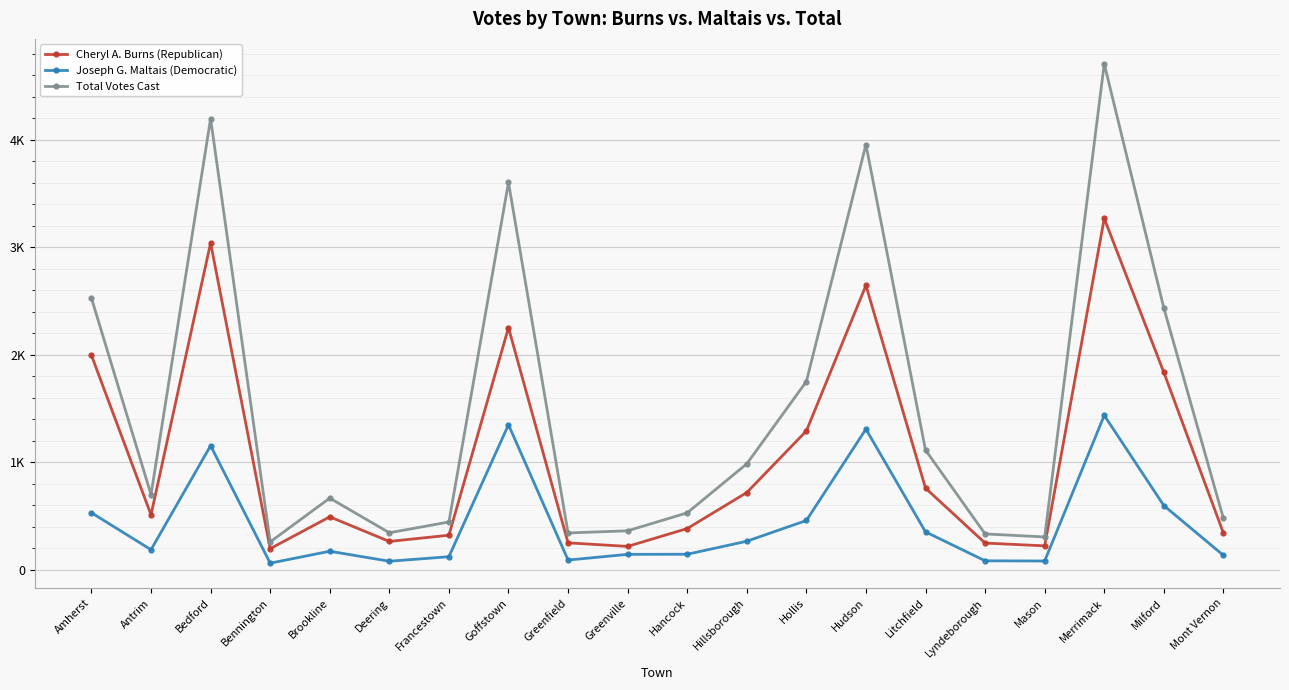

Between Merrimack and Greenville, which is larger?

Merrimack